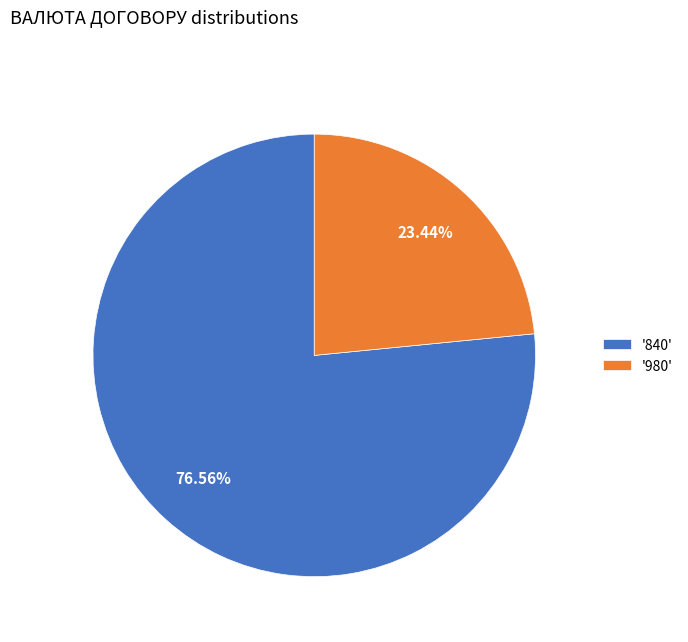

Which slice represents more than half of the pie?

'840'